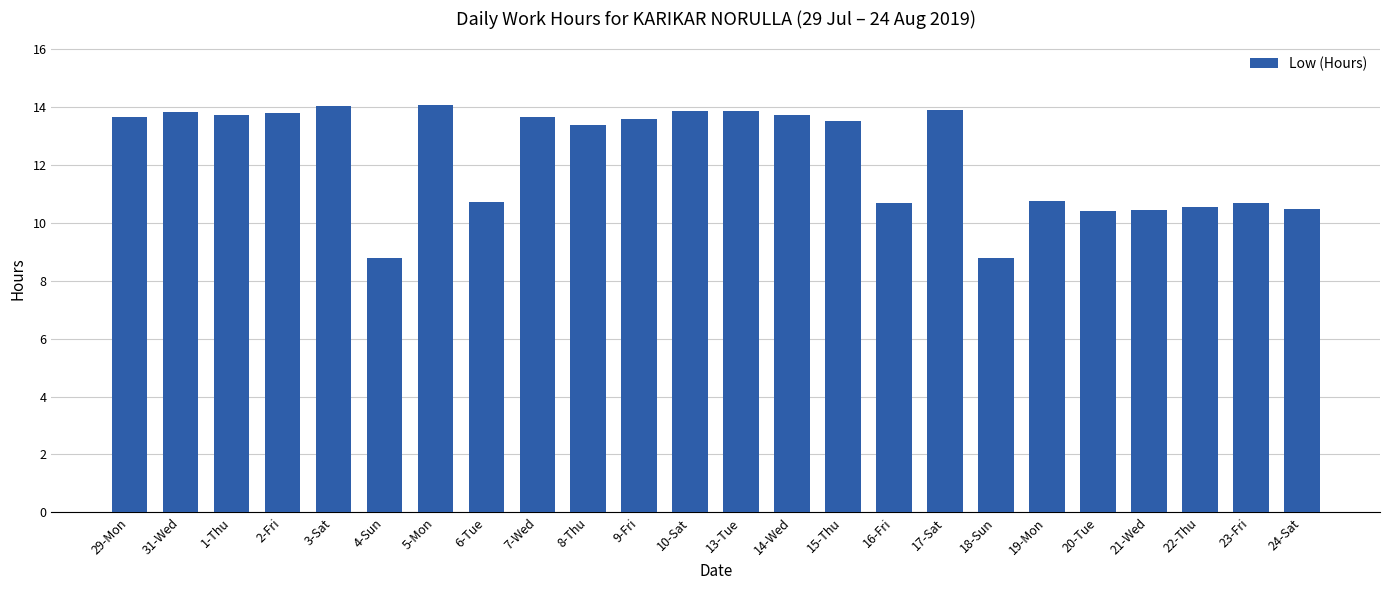

What is the maximum value shown in the chart?

14.1